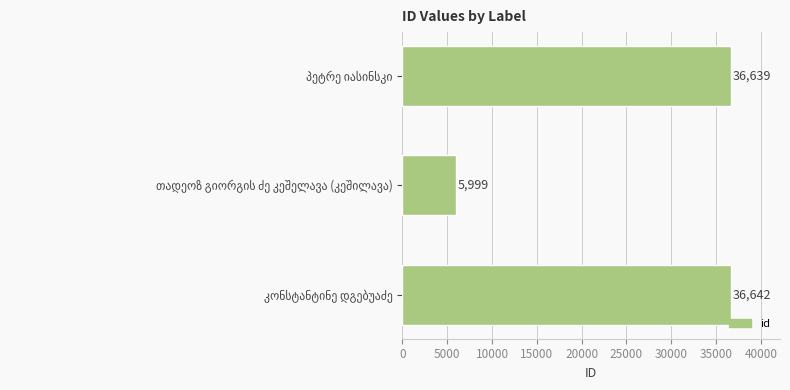

How many data points are less than 36639?

1